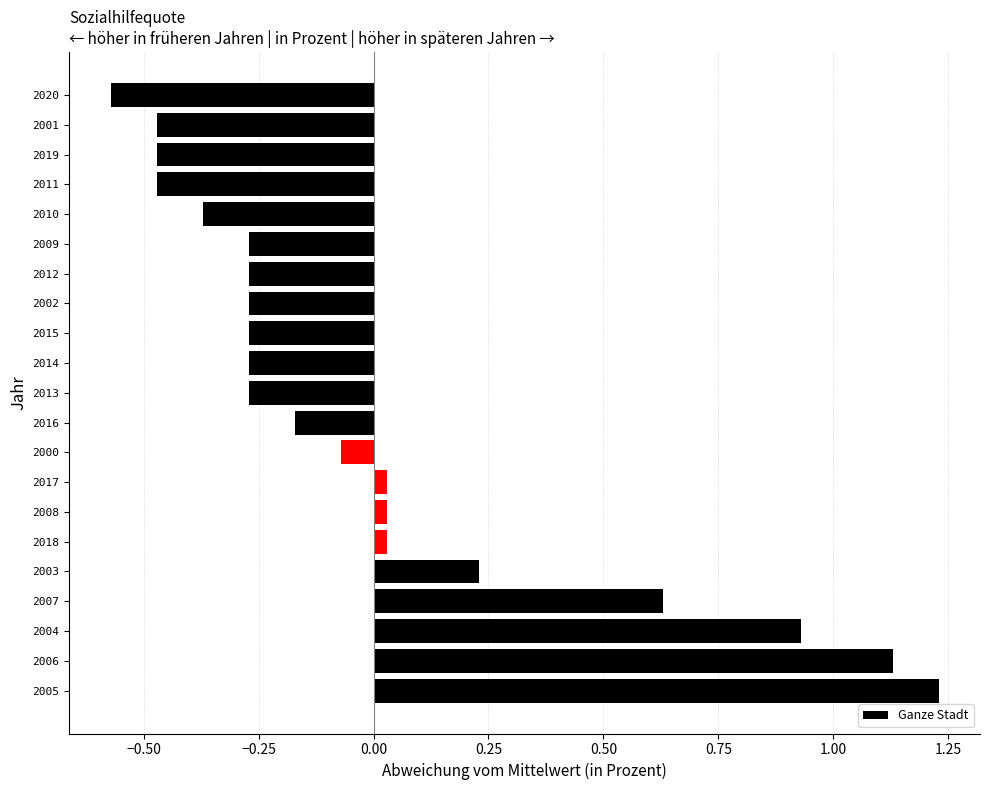

What is the difference between the maximum and second lowest values?

1.7